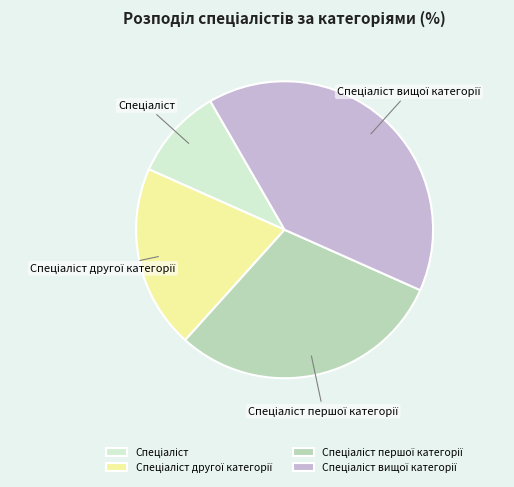

Does any single category account for the majority?

No